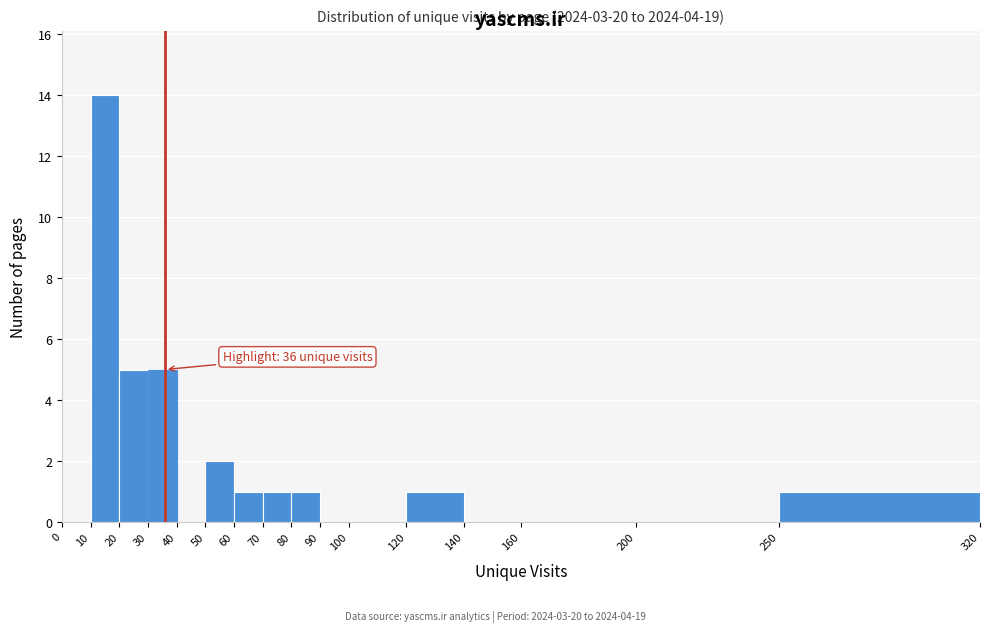

Which range on the x-axis has the tallest bar?

10 to 20